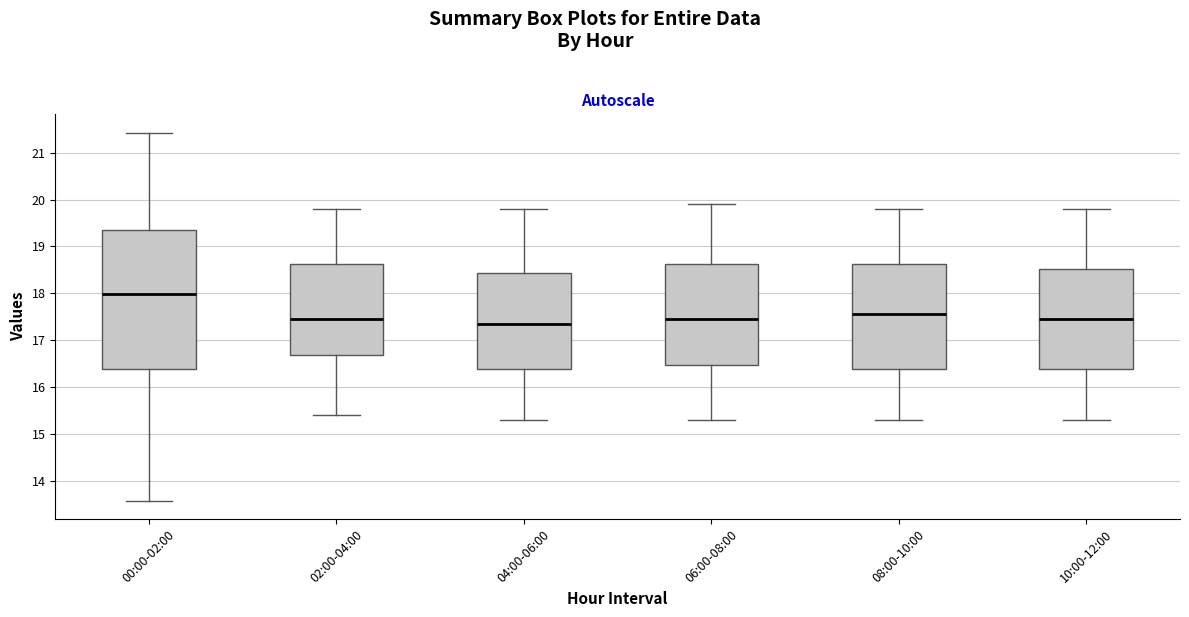

Reading left to right, transcribe this box plot: for each box, give where its median line is, the range the box spans, and where its two whiskers end, as read against the y-axis. The values are not printed on the chart, so give them approximately, as read against the axis.

00:00-02:00: median 18.0, box 16.4 to 19.3, whiskers 13.6 to 21.4
02:00-04:00: median 17.5, box 16.7 to 18.6, whiskers 15.4 to 19.8
04:00-06:00: median 17.4, box 16.4 to 18.4, whiskers 15.3 to 19.8
06:00-08:00: median 17.5, box 16.5 to 18.6, whiskers 15.3 to 19.9
08:00-10:00: median 17.6, box 16.4 to 18.6, whiskers 15.3 to 19.8
10:00-12:00: median 17.5, box 16.4 to 18.5, whiskers 15.3 to 19.8